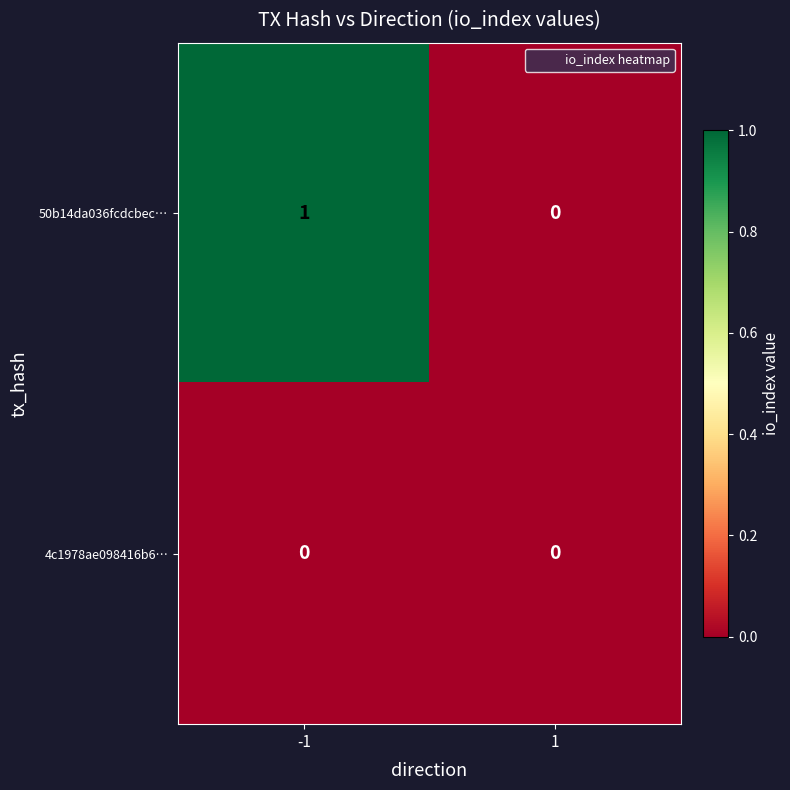

Reading left to right, extract all data points from this chart.

50b14da036fcdcbec…: -1=1	1=0
4c1978ae098416b6…: -1=0	1=0